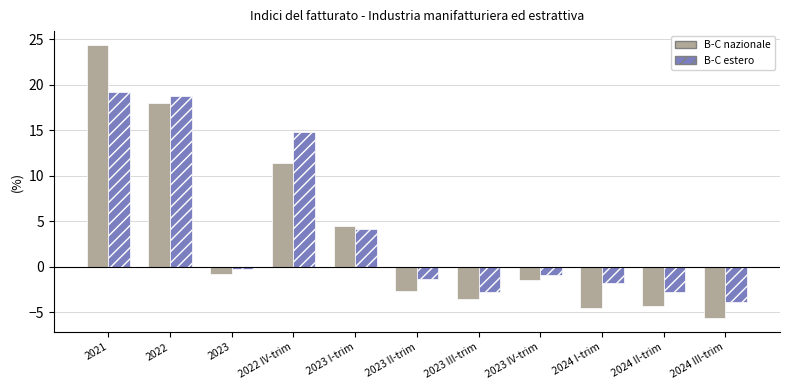

What is the difference between the second highest and second lowest values in the B-C nazionale series?

22.5